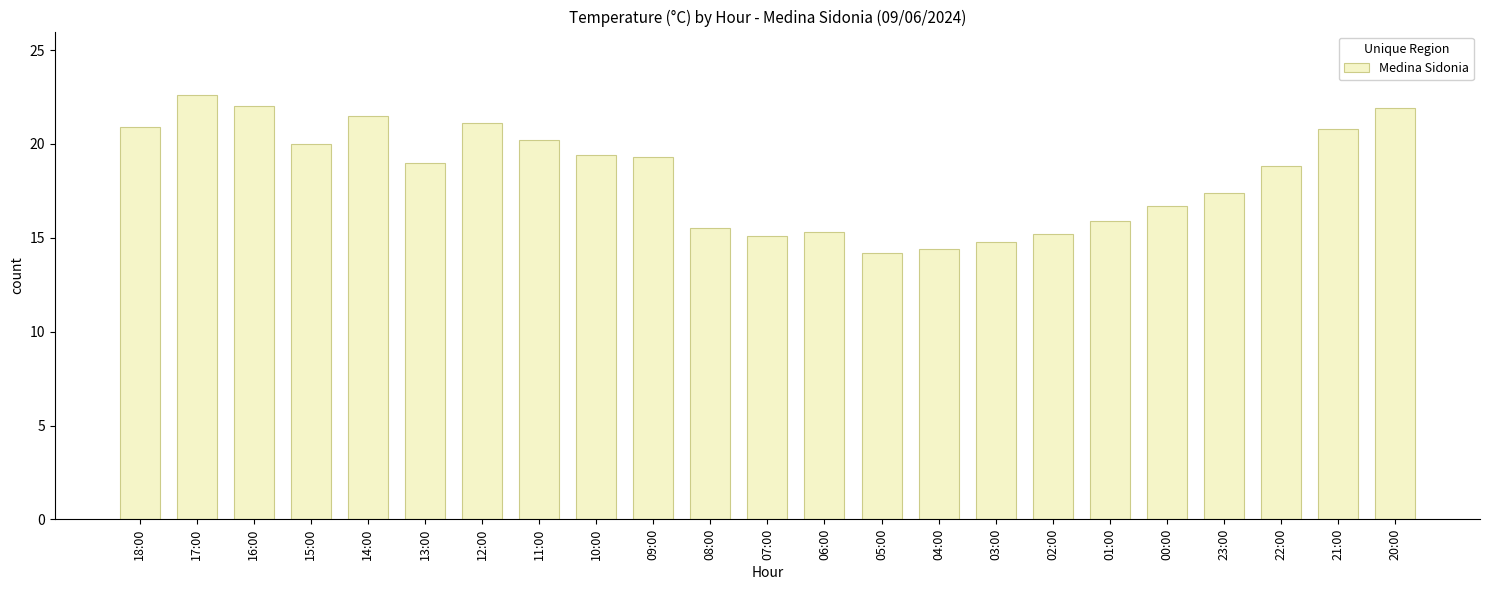

True or false: the data shows 16.7 at 00:00.

True